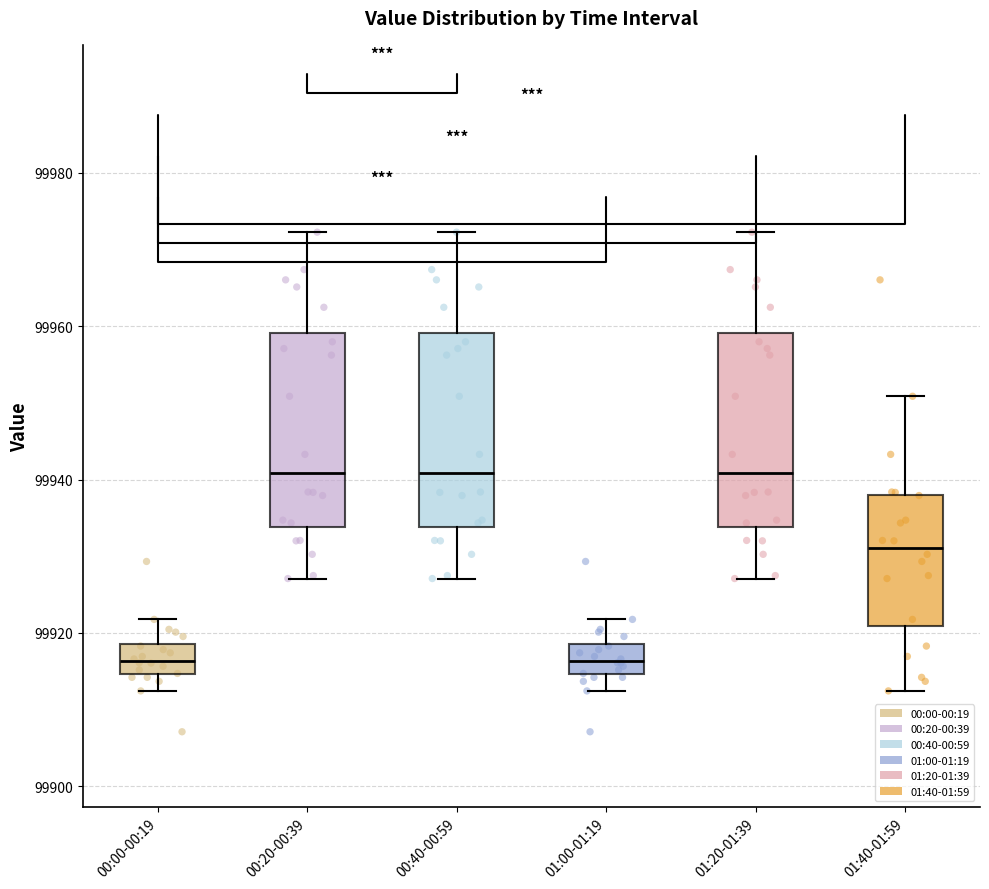

Reading left to right, read every box against the y-axis: the position of its median line, the range the box covers, and the ends of its whiskers. The values are not printed on the chart, so give them approximately, as read against the axis.

00:00-00:19: median 99916, box 99914 to 99918, whiskers 99912 to 99922
00:20-00:39: median 99940, box 99934 to 99960, whiskers 99928 to 99972
00:40-00:59: median 99940, box 99934 to 99960, whiskers 99928 to 99972
01:00-01:19: median 99916, box 99914 to 99918, whiskers 99912 to 99922
01:20-01:39: median 99940, box 99934 to 99960, whiskers 99928 to 99972
01:40-01:59: median 99932, box 99920 to 99938, whiskers 99912 to 99950